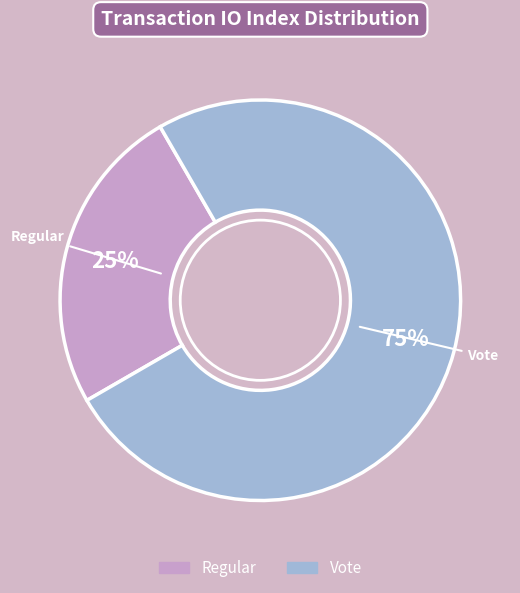

To the nearest percent, what is the difference between the largest and smallest slice percentages?

50%